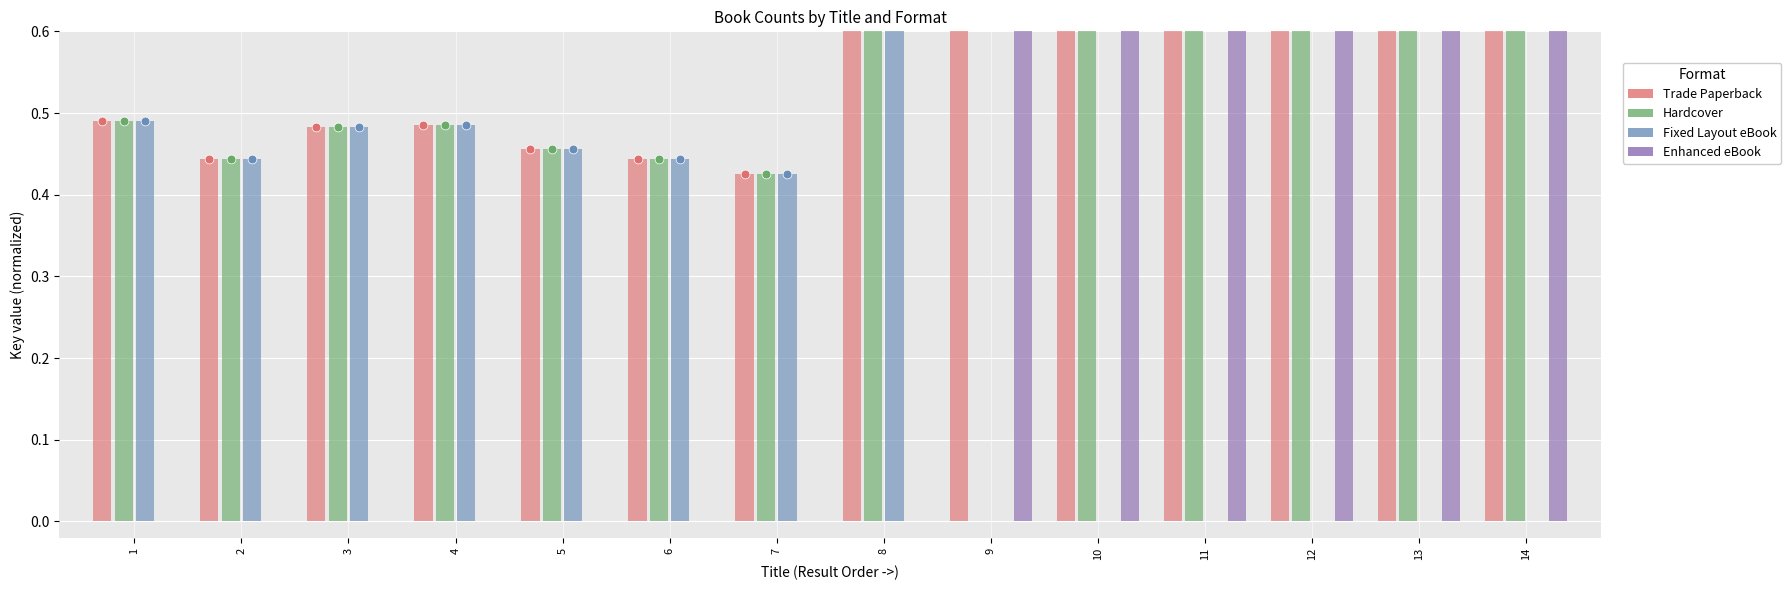

Which series has the widest spread of Y values?

Enhanced eBook